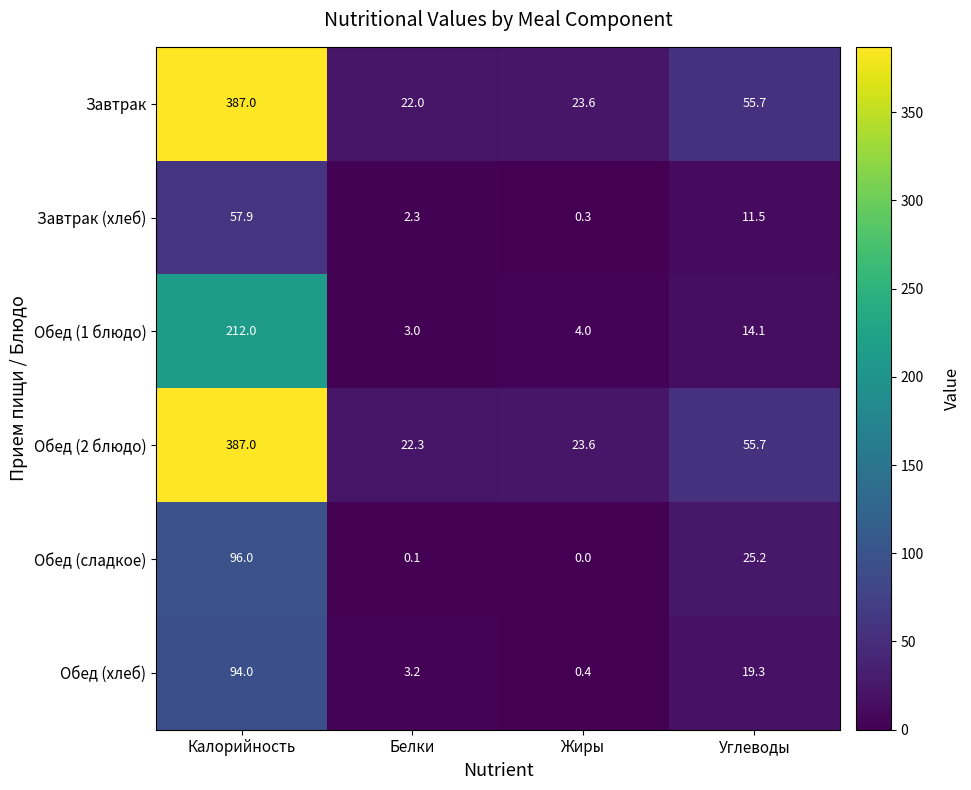

How many series are shown in this chart?

6